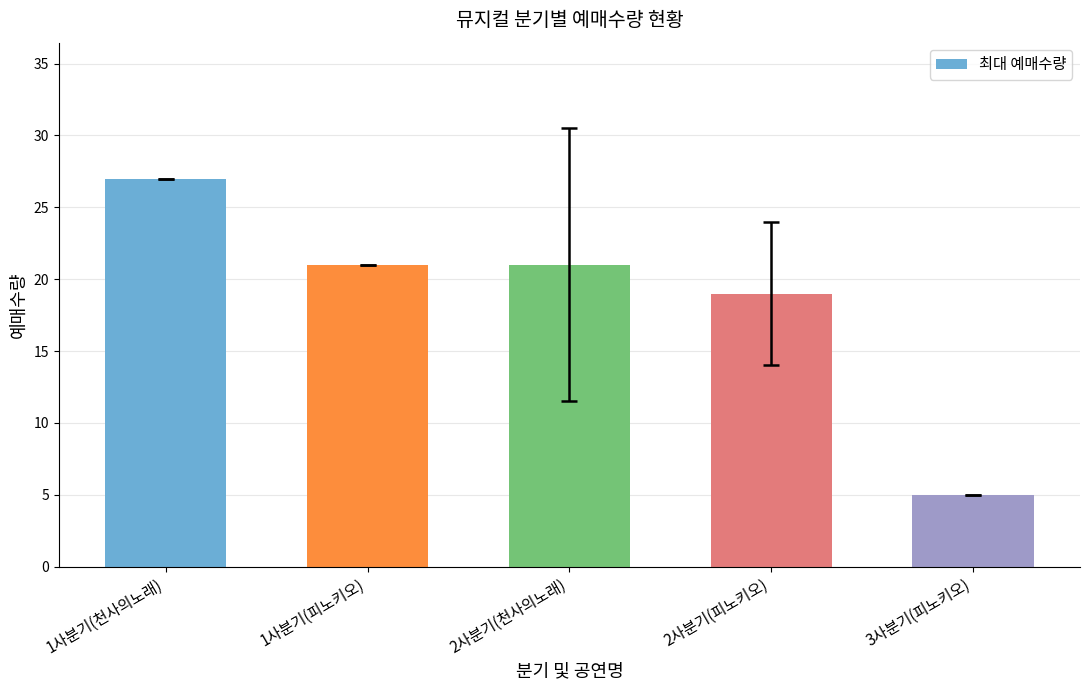

What value does the data have at 2사분기(천사의노래)?

21